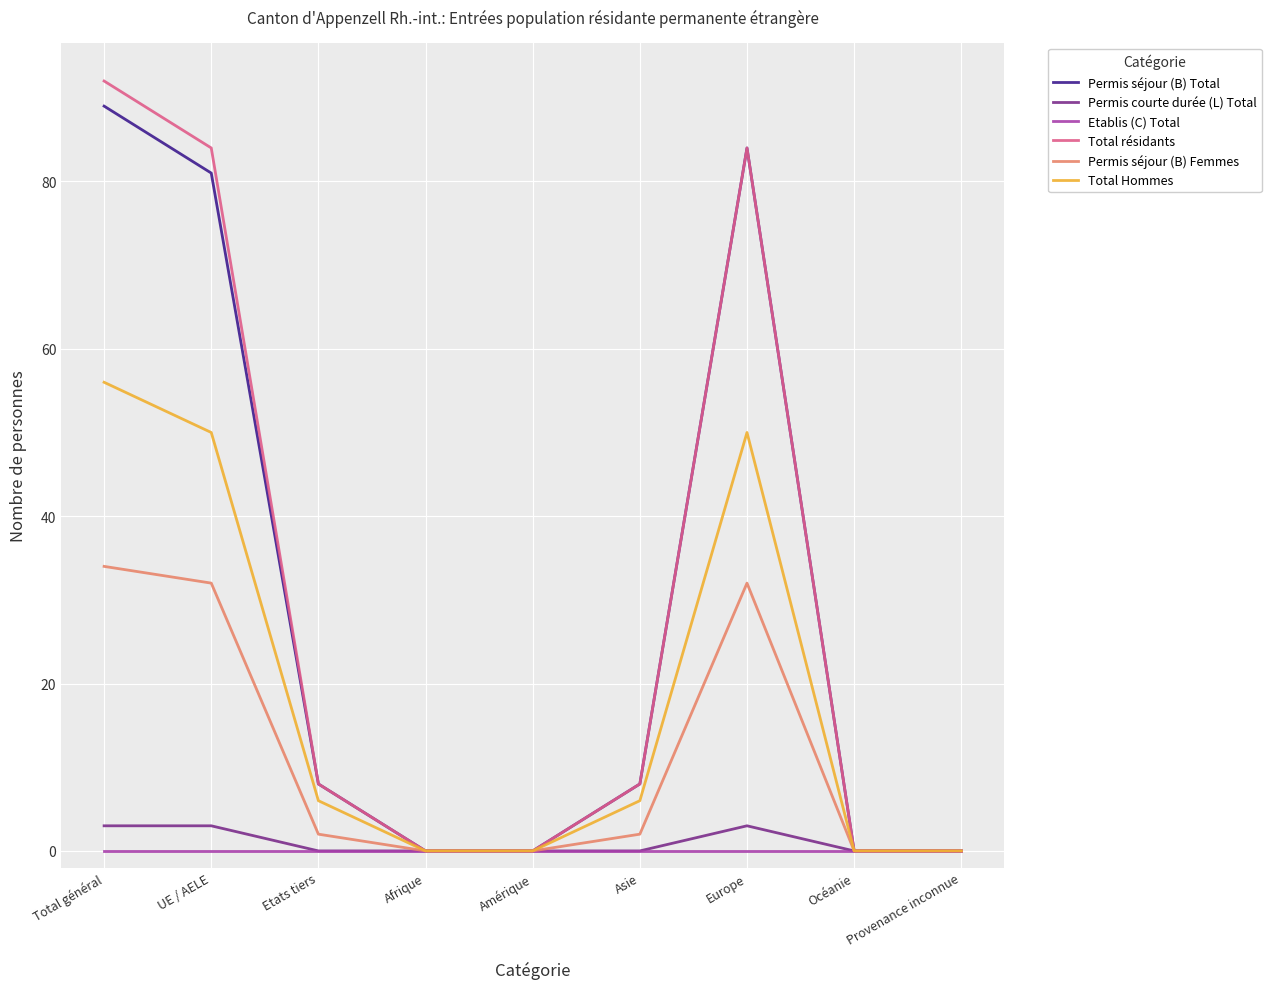

Which series changed the most between Total général and Océanie?

Total résidants